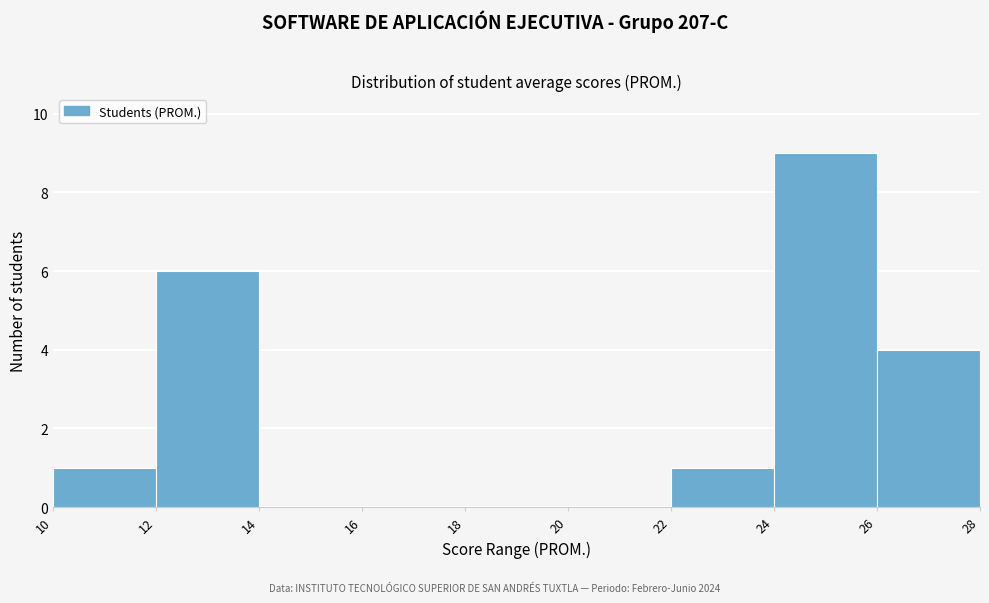

Which range on the x-axis has the tallest bar?

24 to 26